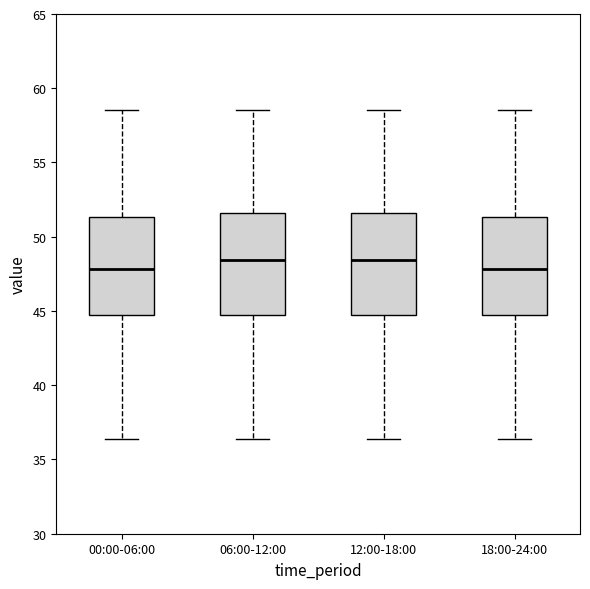

Reading left to right, transcribe this box plot: for each box, give where its median line is, the range the box spans, and where its two whiskers end, as read against the y-axis. The values are not printed on the chart, so give them approximately, as read against the axis.

00:00-06:00: median 48.0, box 45.0 to 51.5, whiskers 36.5 to 58.5
06:00-12:00: median 48.5, box 45.0 to 51.5, whiskers 36.5 to 58.5
12:00-18:00: median 48.5, box 45.0 to 51.5, whiskers 36.5 to 58.5
18:00-24:00: median 48.0, box 45.0 to 51.5, whiskers 36.5 to 58.5